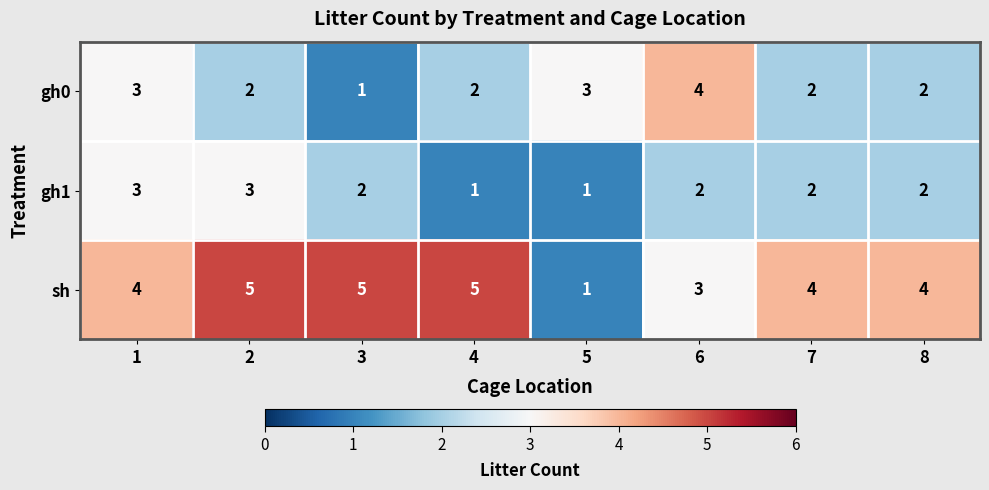

Count the sh values in the range 4 to 5.

6